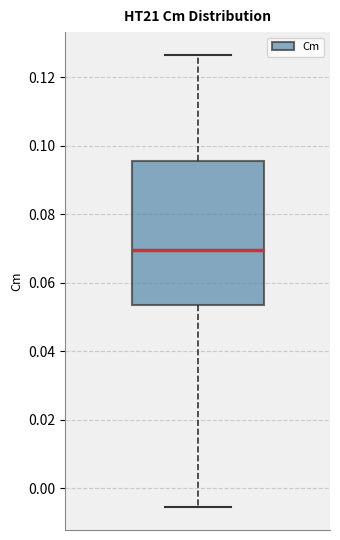

Read this box plot against the y-axis: the position of the median line, the range covered by the box, and the ends of both whiskers. The values are not printed on the chart, so give them approximately, as read against the axis.

median 0.070, box 0.054 to 0.096, whiskers -0.006 to 0.126